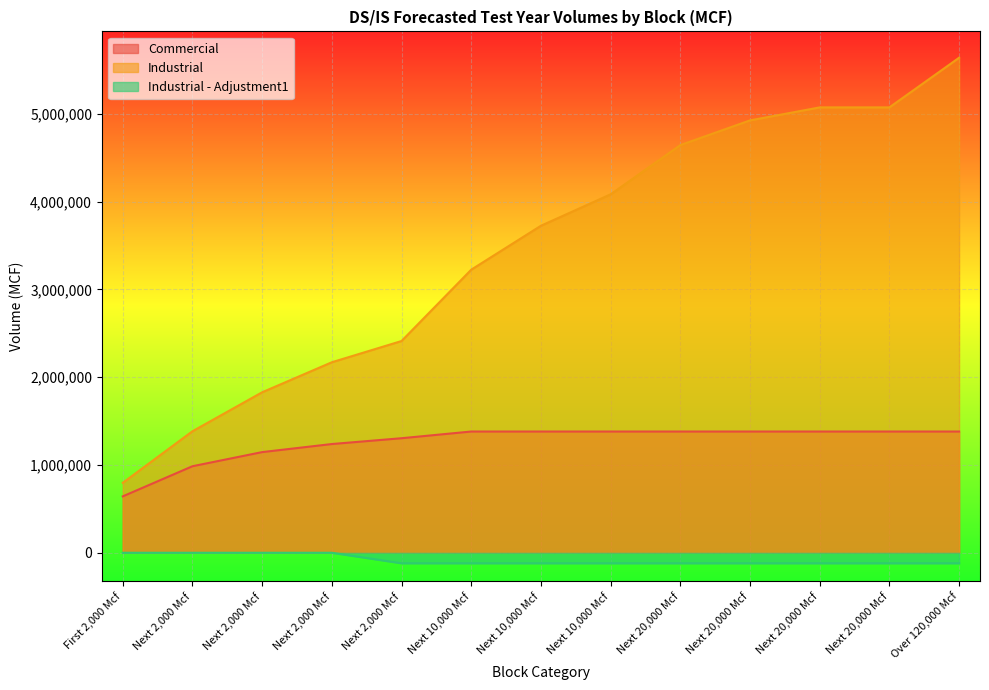

What is the difference between the maximum and minimum values in the Industrial series?

4840753.8